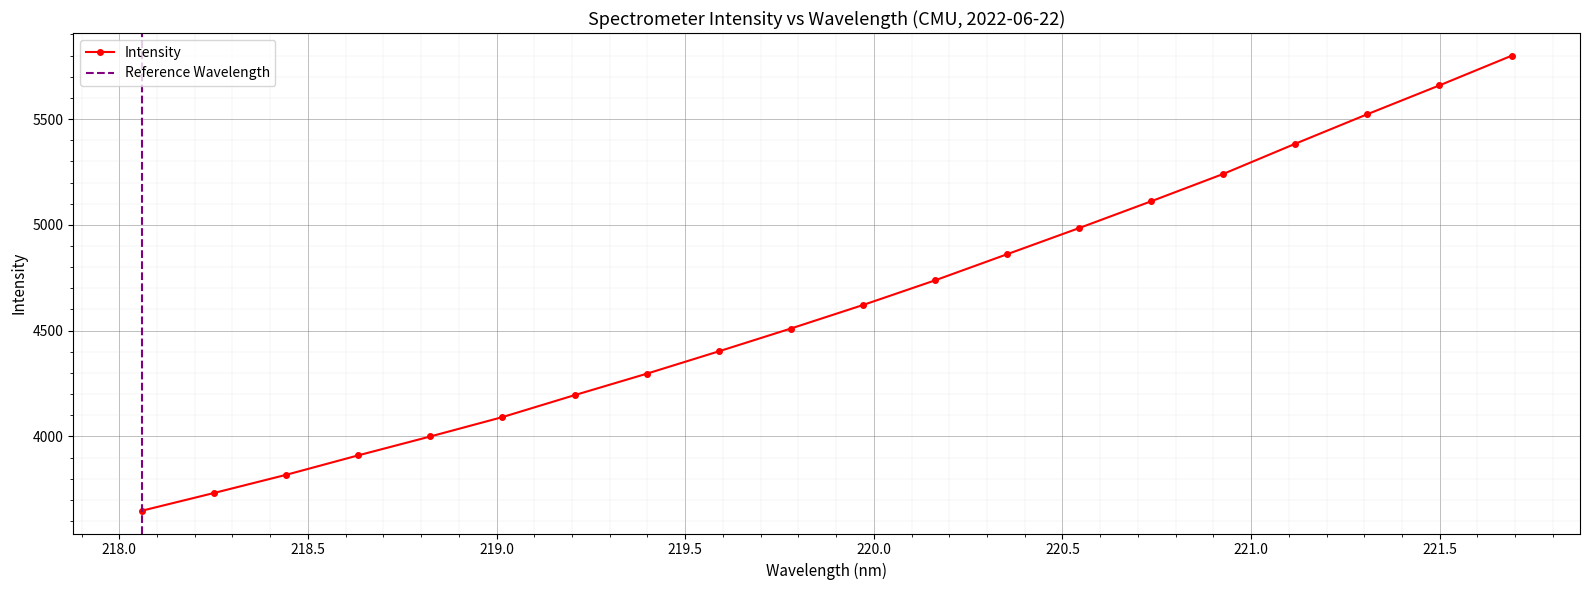

Is it true that the value at 221.1174 is 3235.6?

False